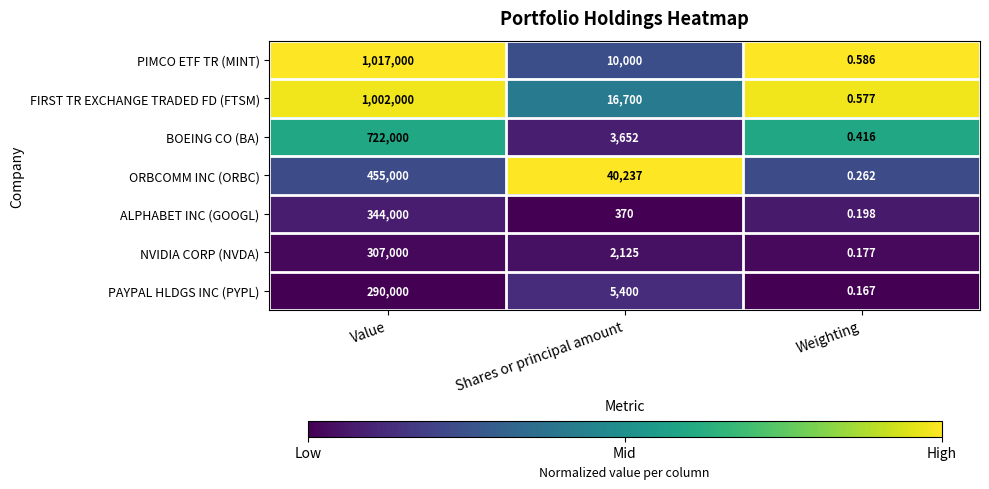

What is the greatest value displayed?

1017000.0